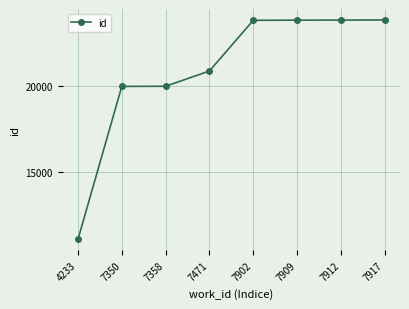

What is the approximate value at 7912, to the nearest 50?

23900